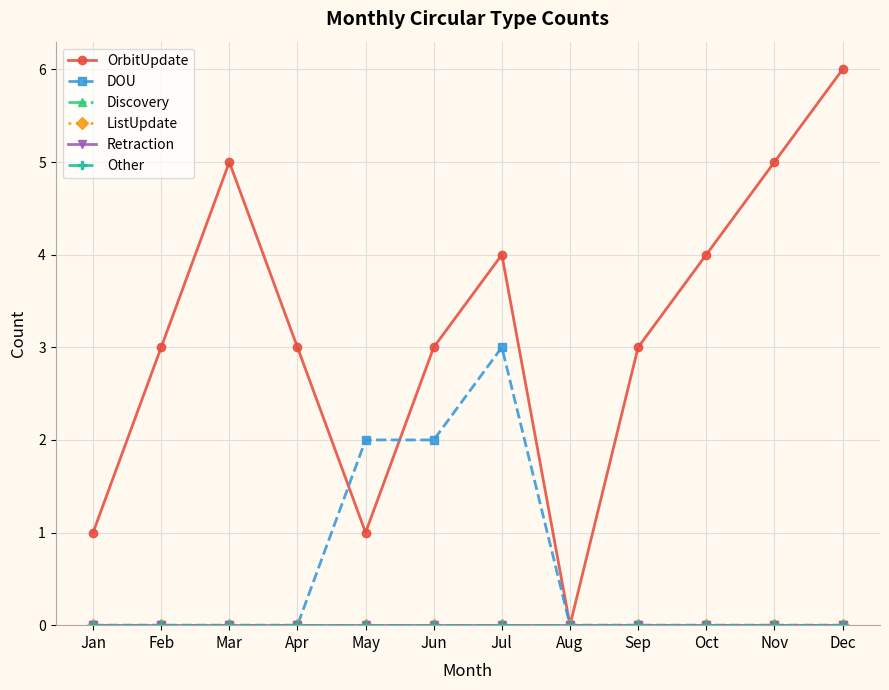

The Retraction series shows 0 at Apr. True or false?

True